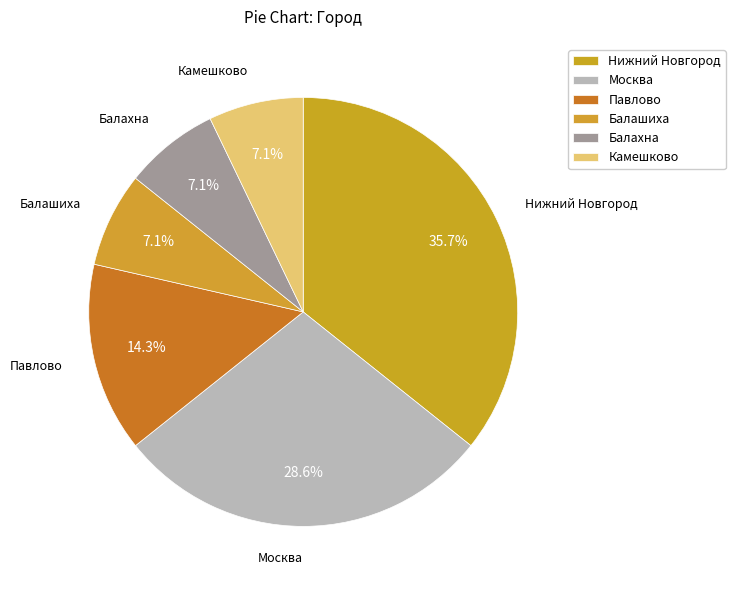

Does any single category account for the majority?

No